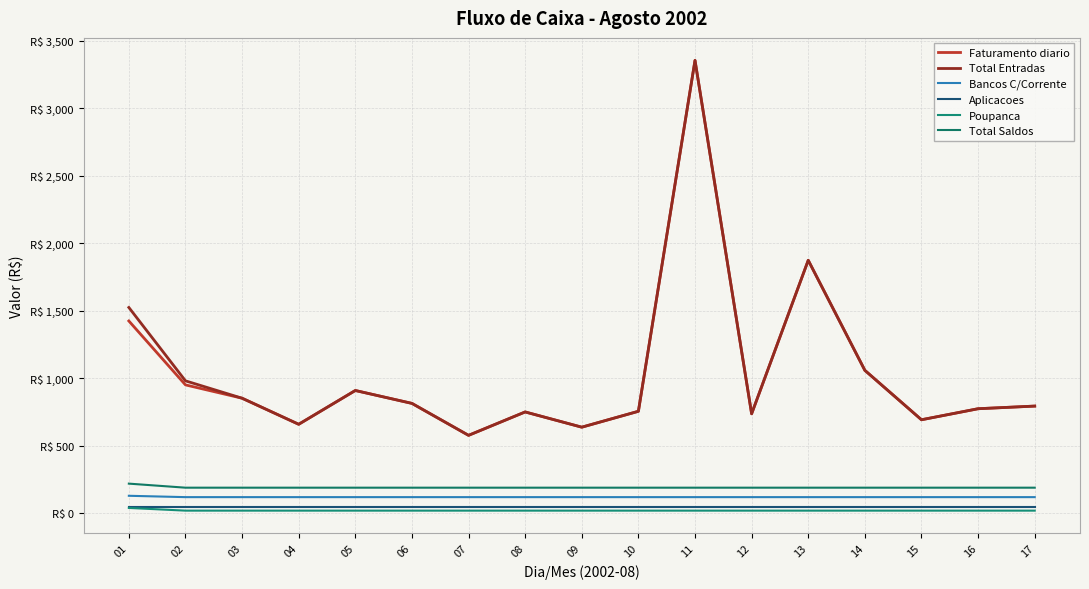

True or false: Faturamento diario has a value of 1043.2 at 10.

False